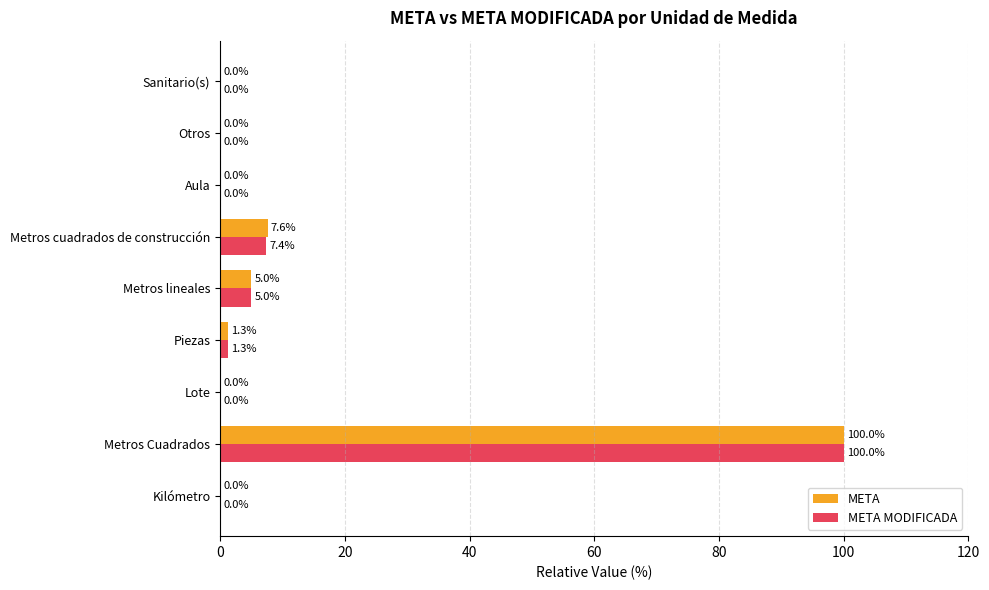

Which series has the largest total across all categories?

META